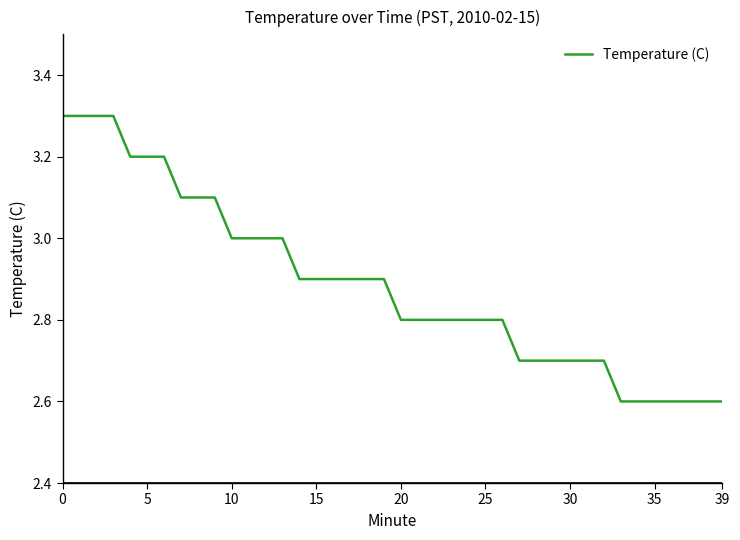

What is the minimum value shown in the chart?

2.6